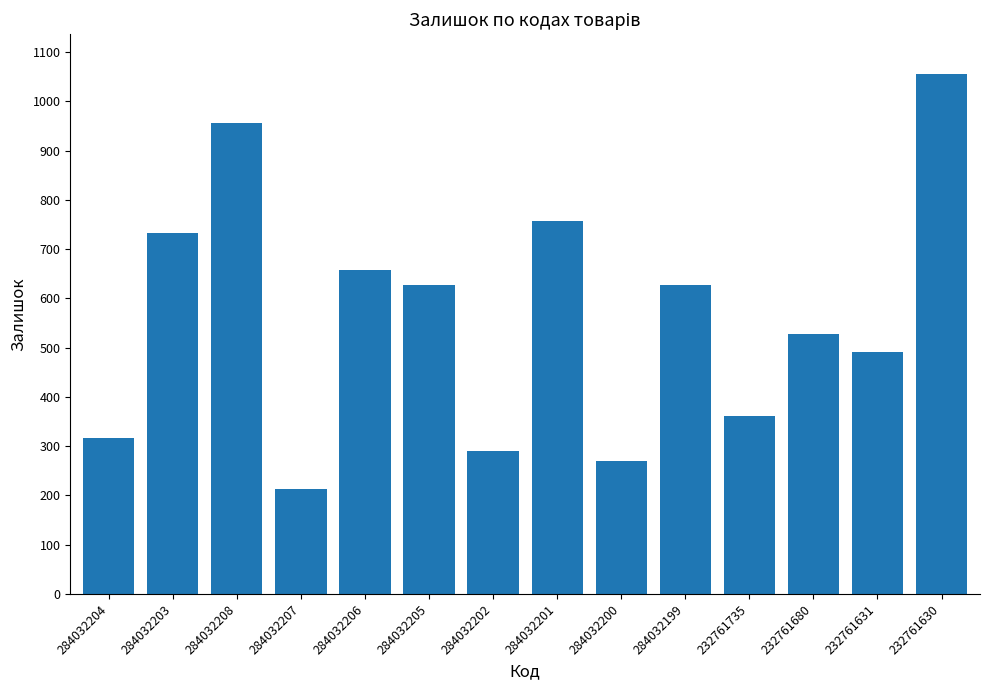

What is the difference between the maximum and second lowest values?

787